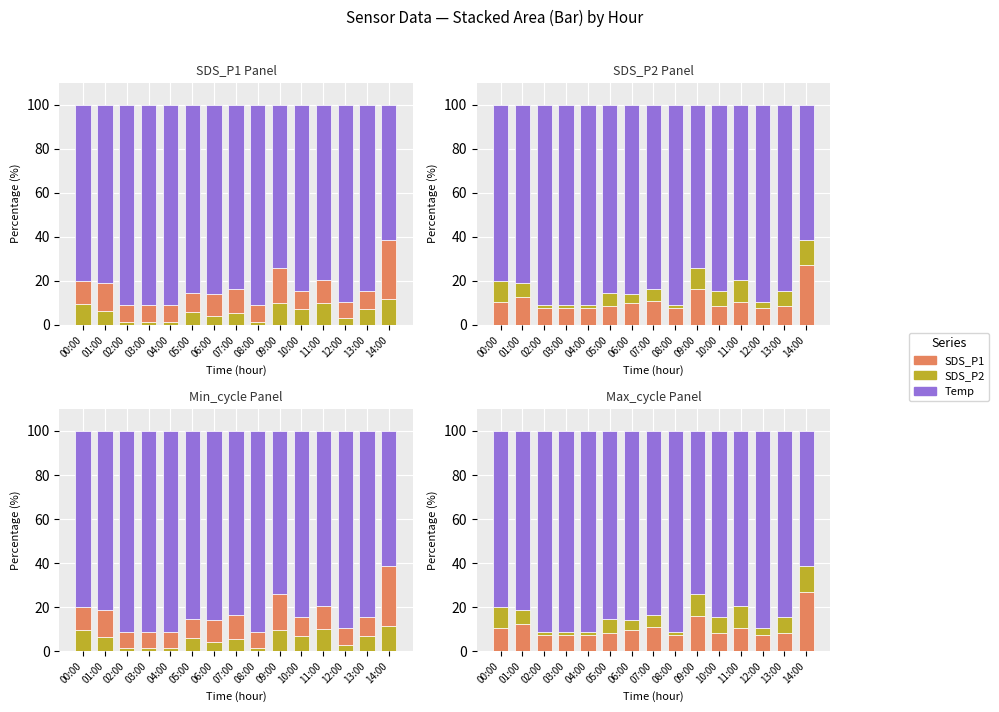

Reading right to left, what are all the values shown in this chart?

SDS_P2: 11.6	7.0	3.0	10.0	7.0	9.7	1.5	5.5	4.2	6.0	1.5	1.5	1.5	6.4	9.6
SDS_P1: 26.9	8.5	7.5	10.4	8.5	16.2	7.5	11.0	9.9	8.4	7.5	7.5	7.5	12.6	10.5
Temp: 61.5	84.5	89.6	79.5	84.5	74.1	91.0	83.6	85.9	85.6	91.0	91.0	91.0	81.1	79.9